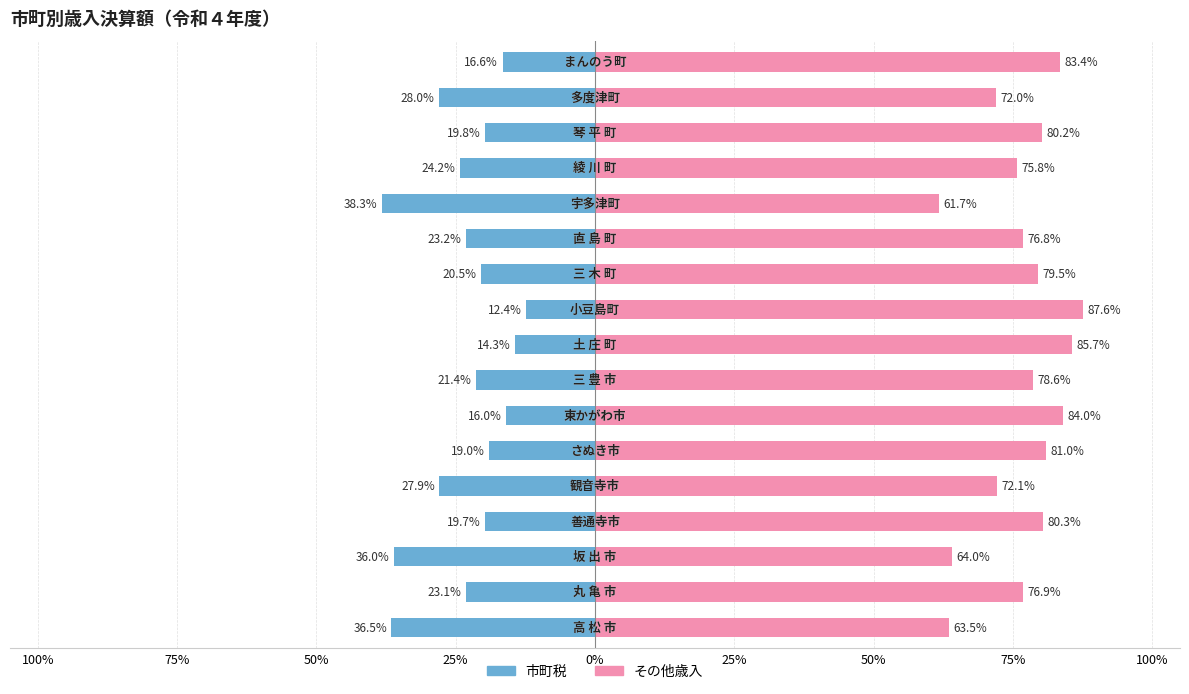

Which series has the largest total across all categories?

その他歳入